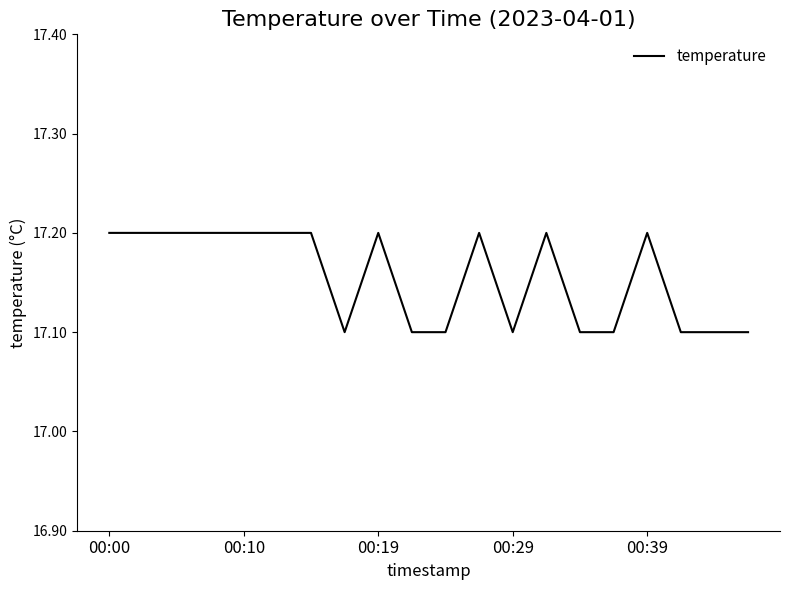

Reading right to left, transcribe all the data shown in this chart.

17.1	17.1	17.1	17.2	17.1	17.1	17.2	17.1	17.2	17.1	17.1	17.2	17.1	17.2	17.2	17.2	17.2	17.2	17.2	17.2